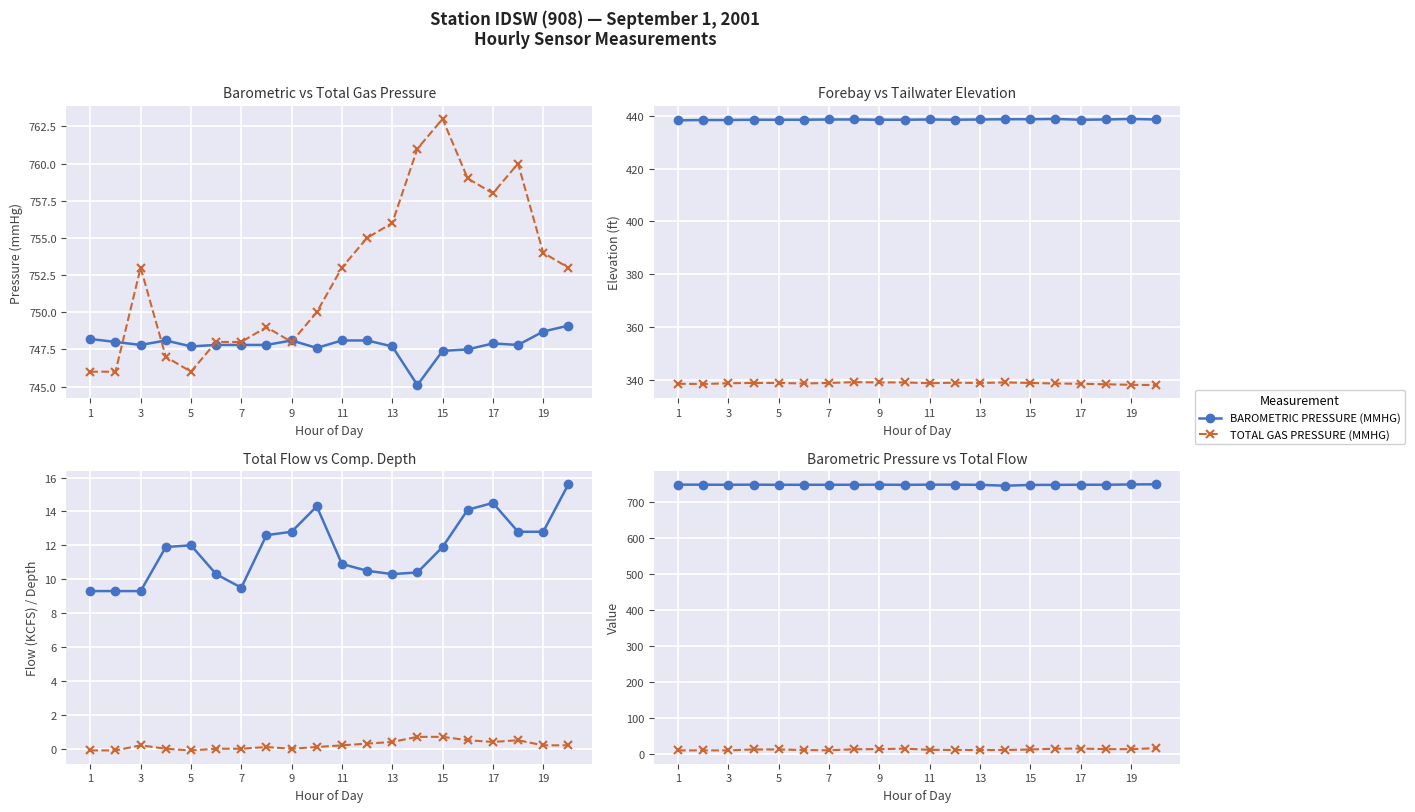

True or false: TOTAL FLOW (KCFS) has more than 2 points higher than both neighbors.

True